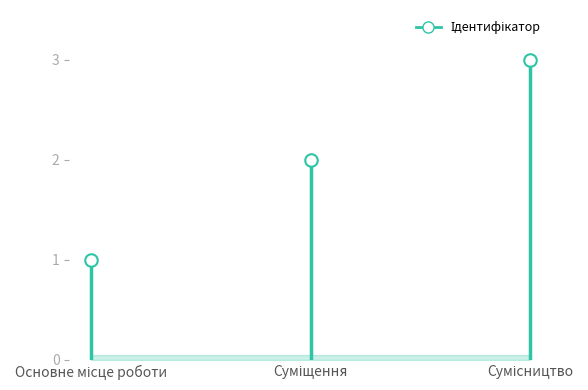

The value at Сумісництво is 2. True or false?

False